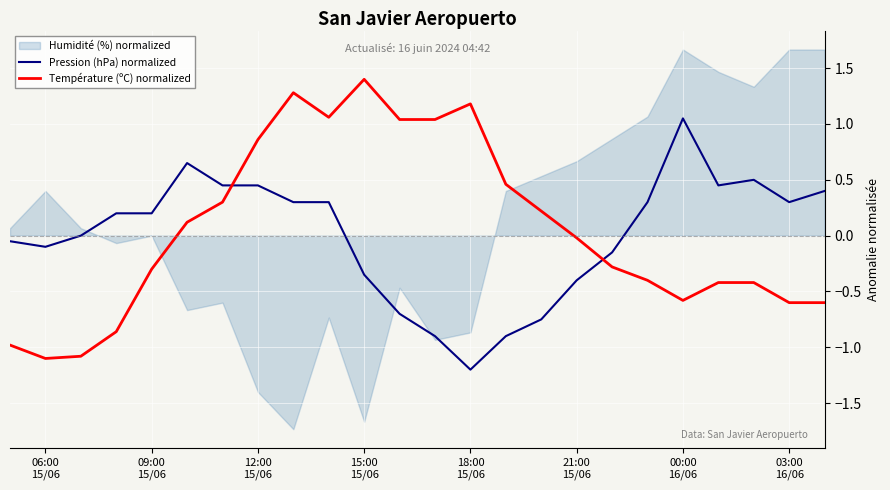

True or false: Pression (hPa) normalized and Température (ºC) normalized cross at least once.

True